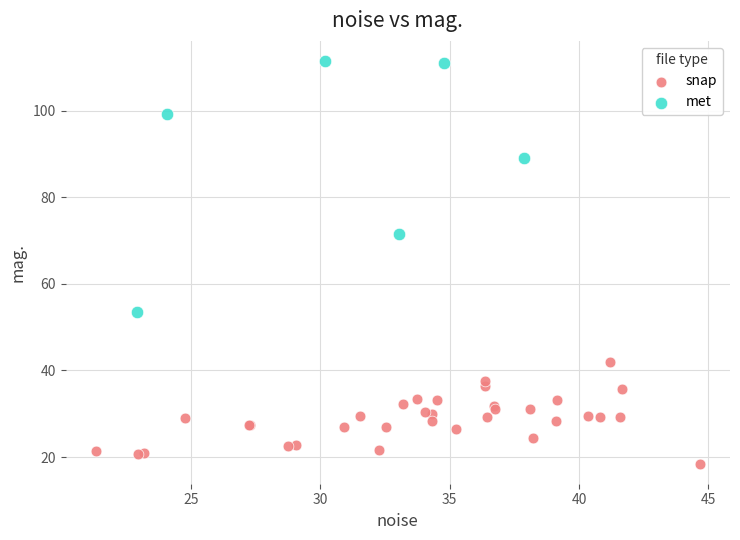

Which series reaches the maximum Y coordinate?

met